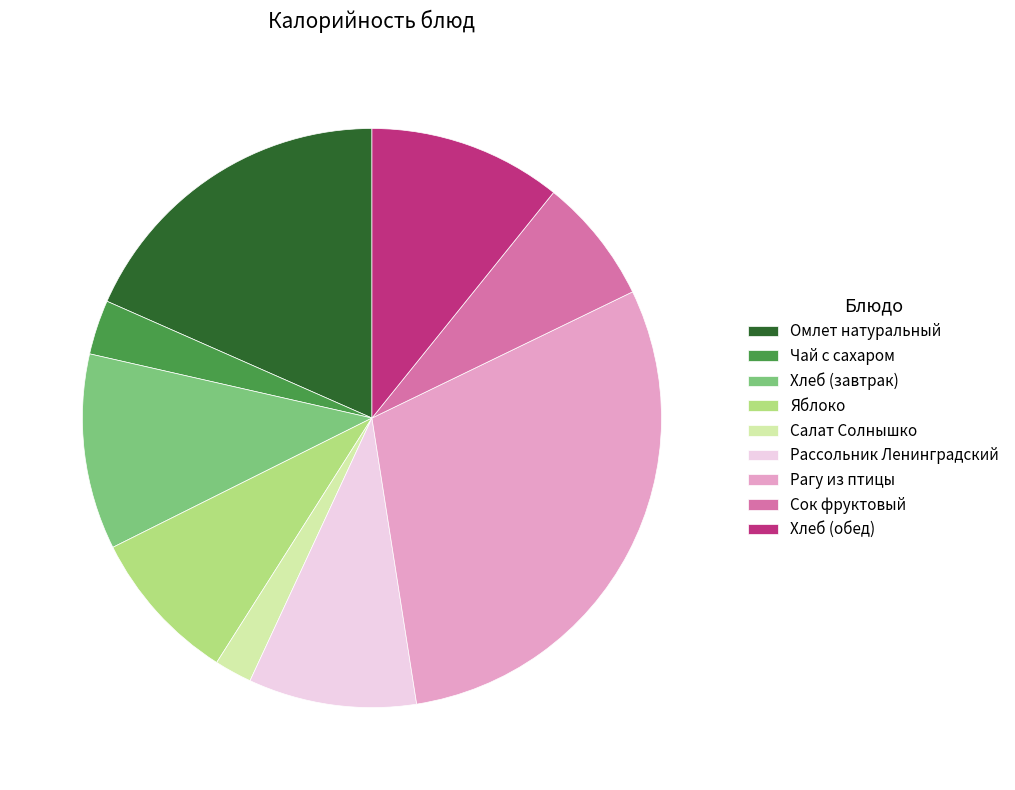

True or false: Яблоко accounts for 16% of the total.

False